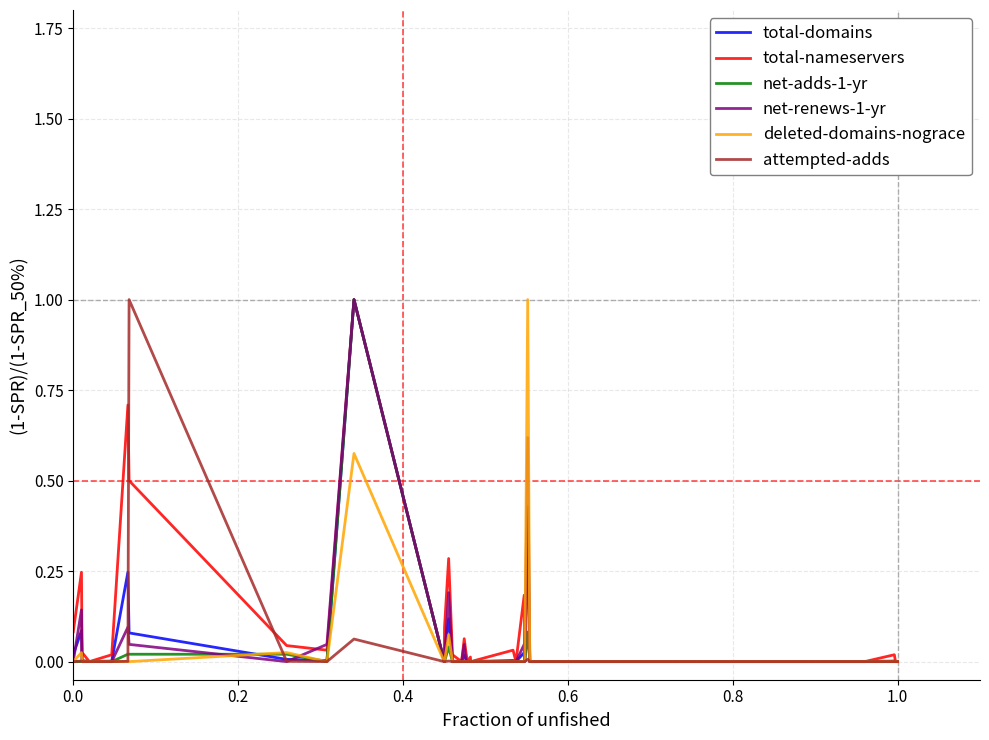

What is the maximum value for deleted-domains-nograce?

1.0